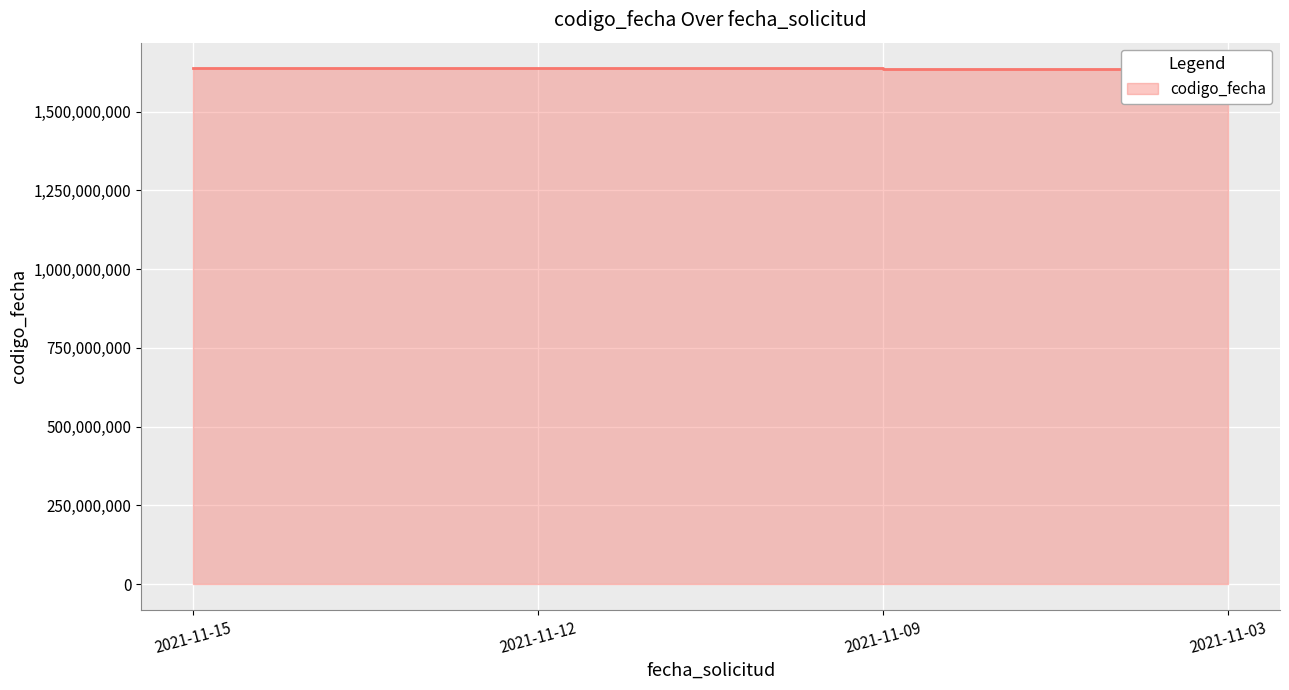

Which has a higher value, 2021-11-15 or 2021-11-12?

2021-11-15